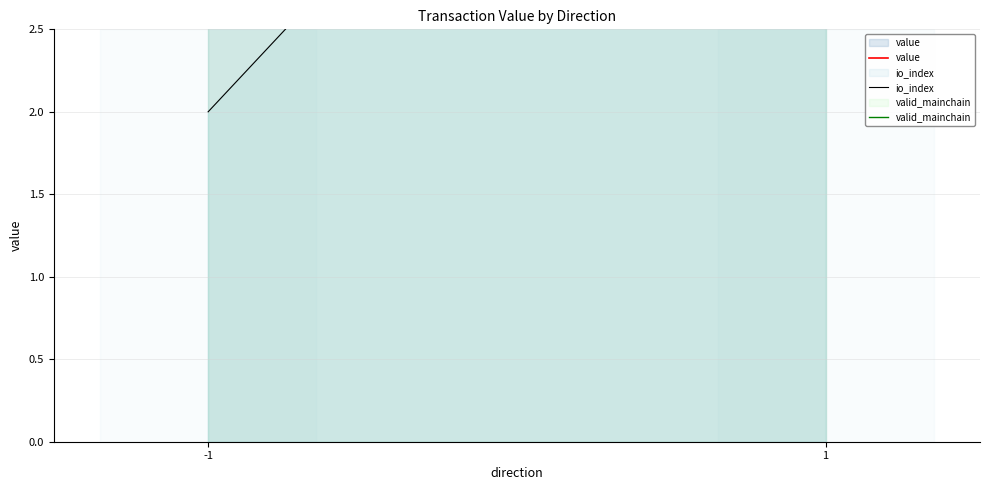

What is the greatest value displayed?

6.0